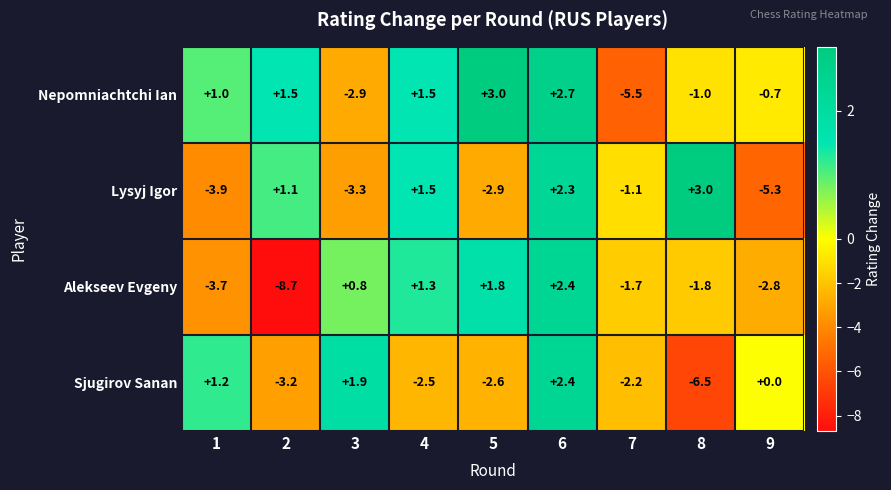

What is the difference between the maximum and second lowest values in the Alekseev Evgeny series?

6.1